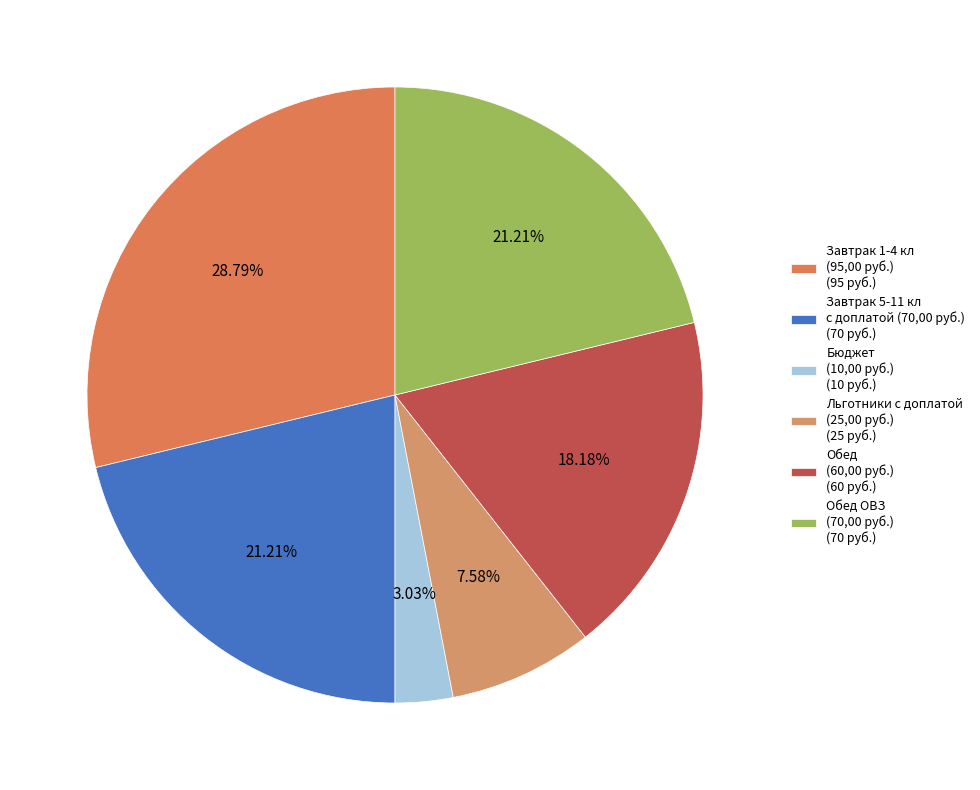

Count the number of slices in the pie.

6